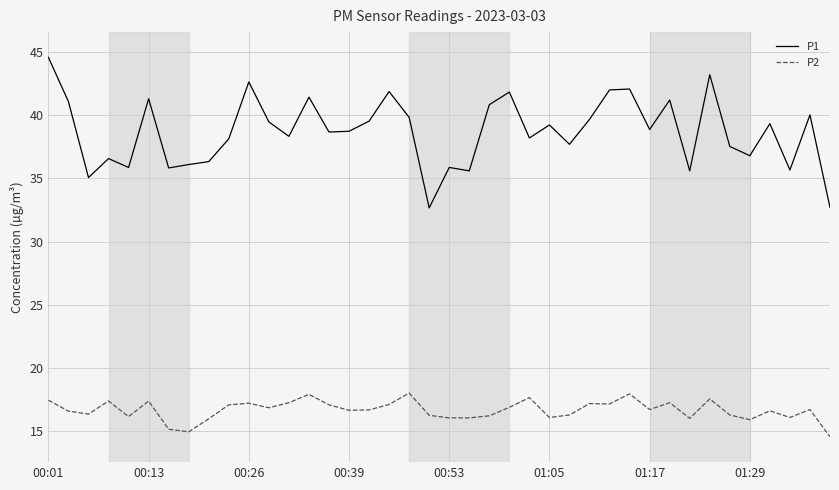

What is the difference between the maximum and minimum values in the P1 series?

11.9